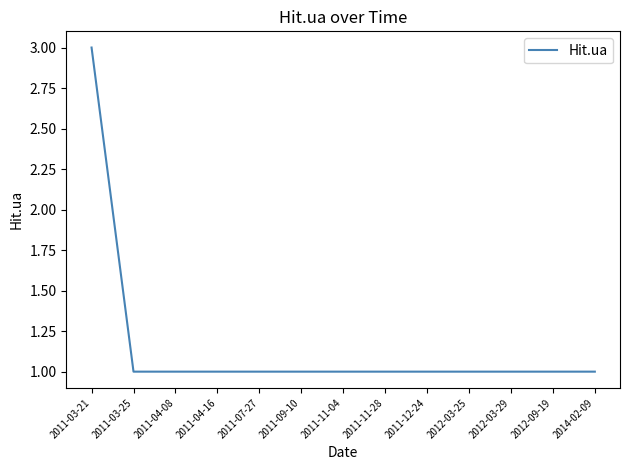

Approximately how many times larger is the value at 2011-04-08 compared to 2012-03-29?

1.0